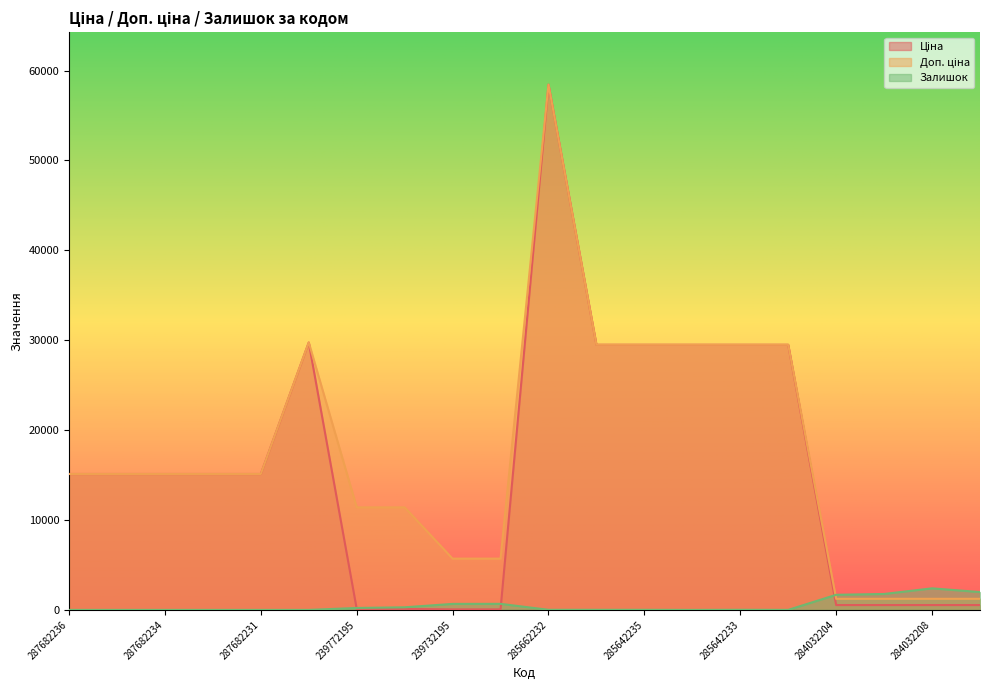

What is the difference between the highest and lowest values at 285642233?

29478.5